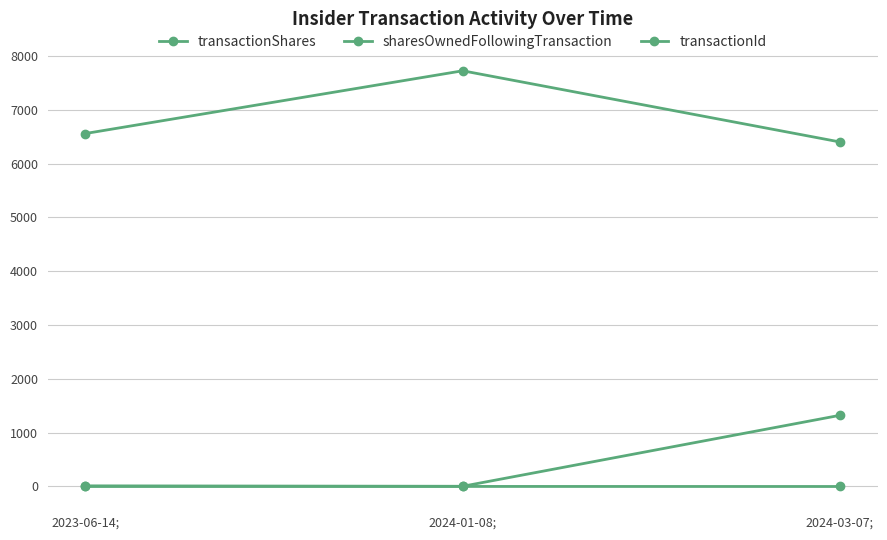

Is it true that transactionShares equals 6 at 2024-01-08;?

False